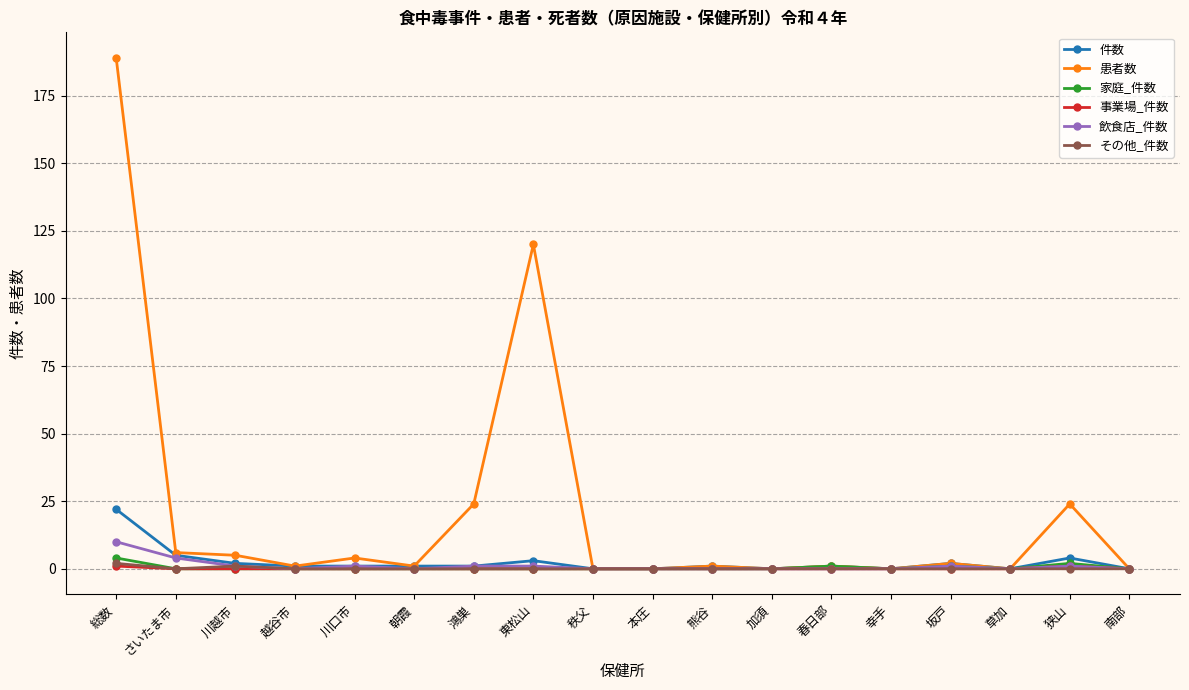

What is the difference between the maximum and minimum values in the 患者数 series?

189